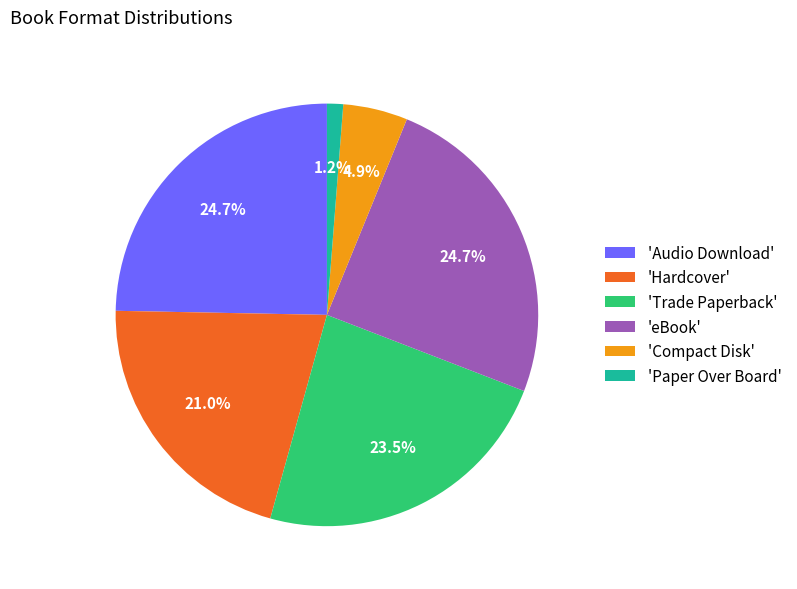

Between 'Compact Disk' and 'Audio Download', which is larger?

'Audio Download'